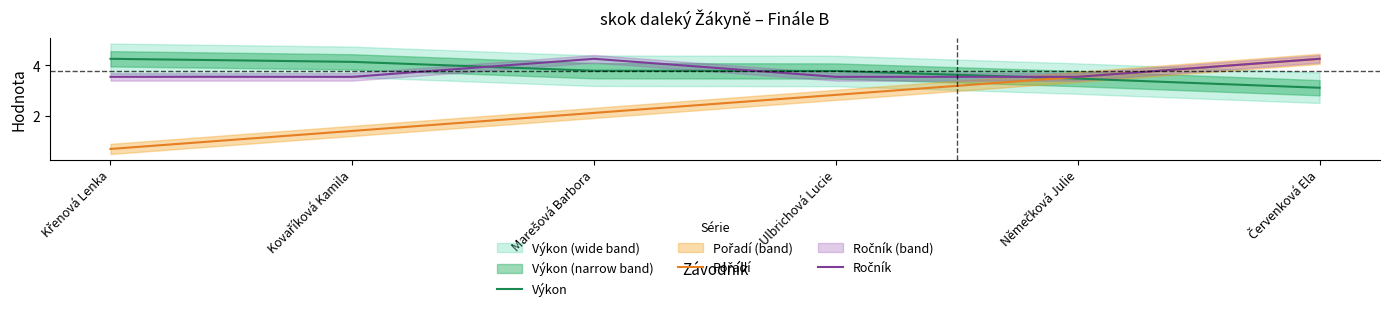

Count the number of categories in the chart.

6